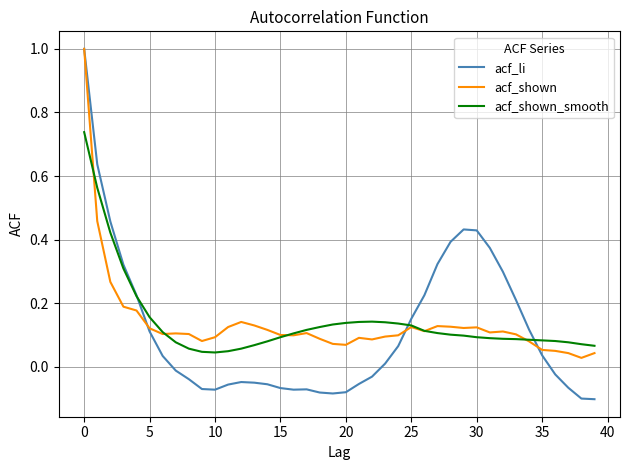

After their last crossing, which series has the higher values: acf_shown or acf_shown_smooth?

acf_shown_smooth